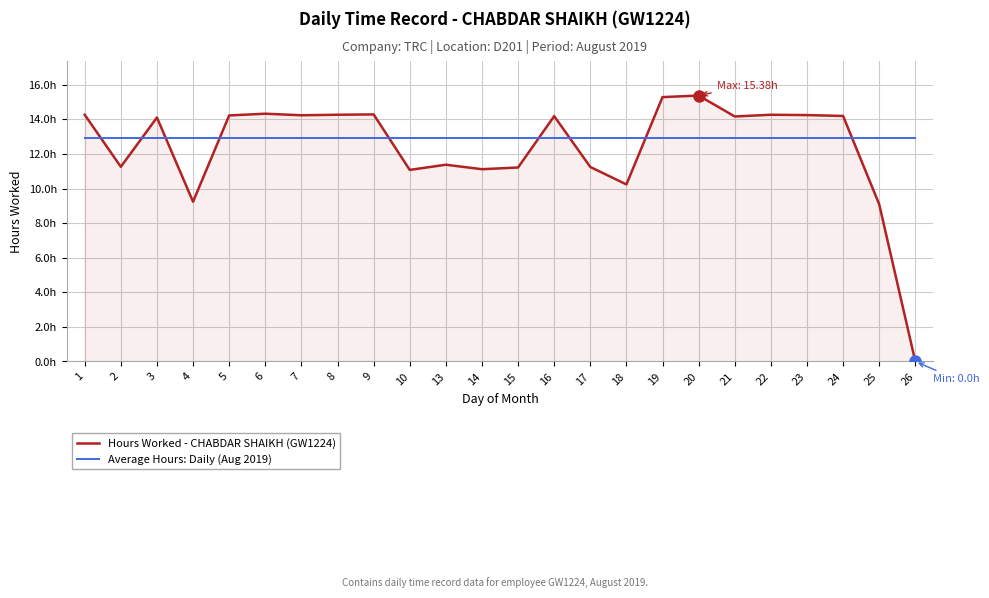

The value of Average Hours: Daily (Aug 2019) at 22 is 12.9. True or false?

True